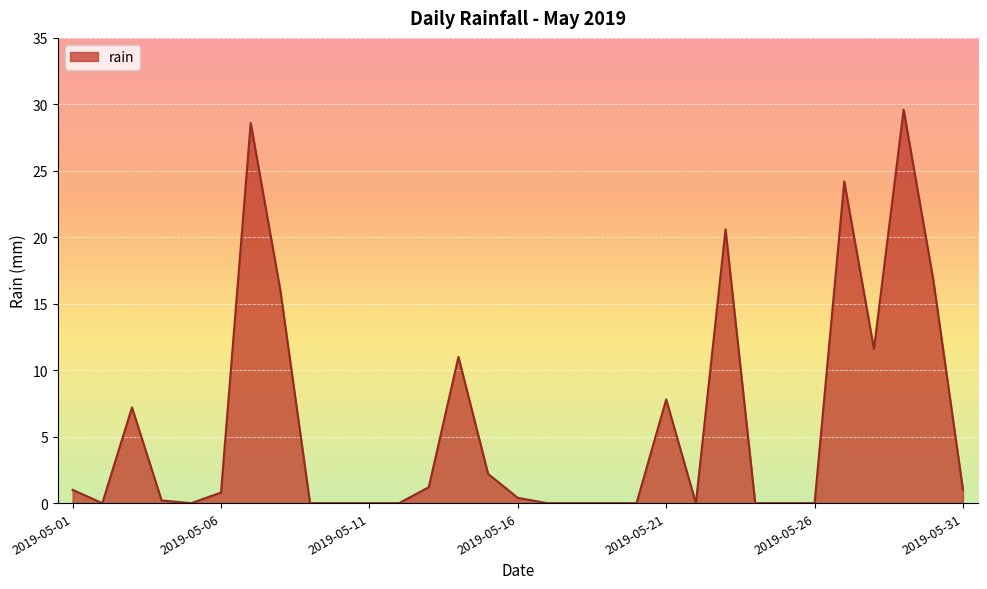

What is the greatest value displayed?

29.6